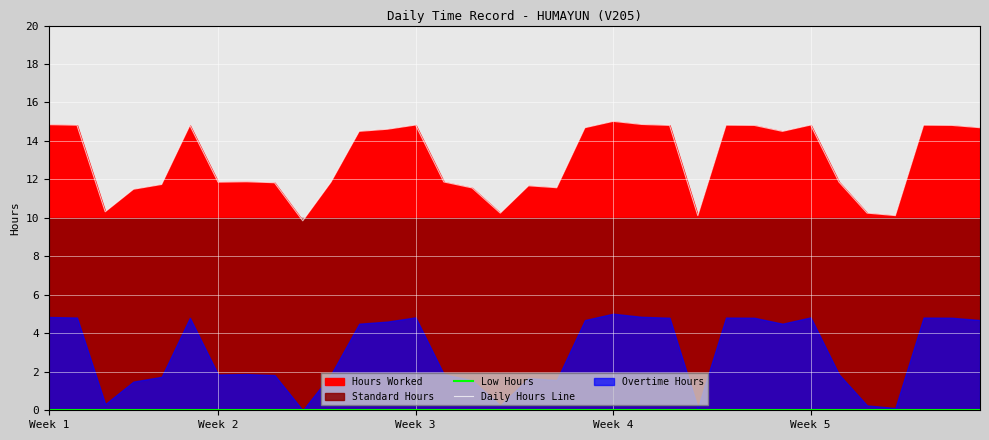

True or false: Daily Hours Line and Low Hours cross at least once.

False